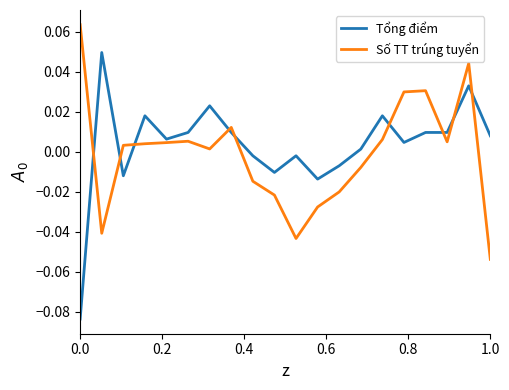

List the series in order of their peak value, lowest first.

Tổng điểm, Số TT trúng tuyển